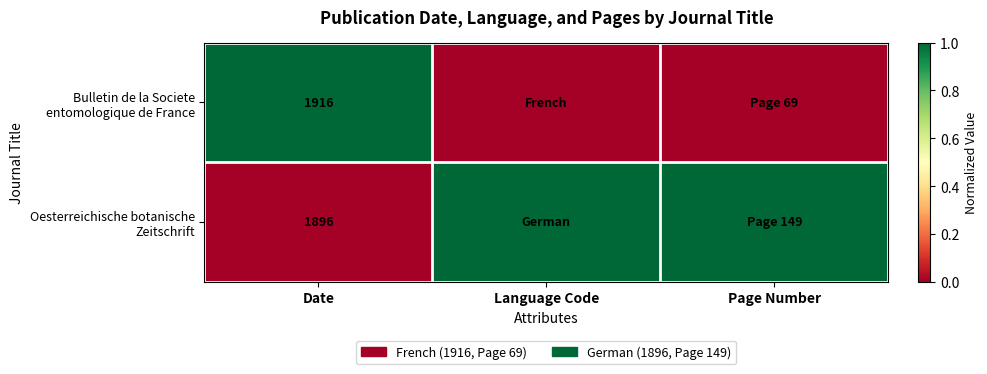

What is the total value across all series at Date?

3812